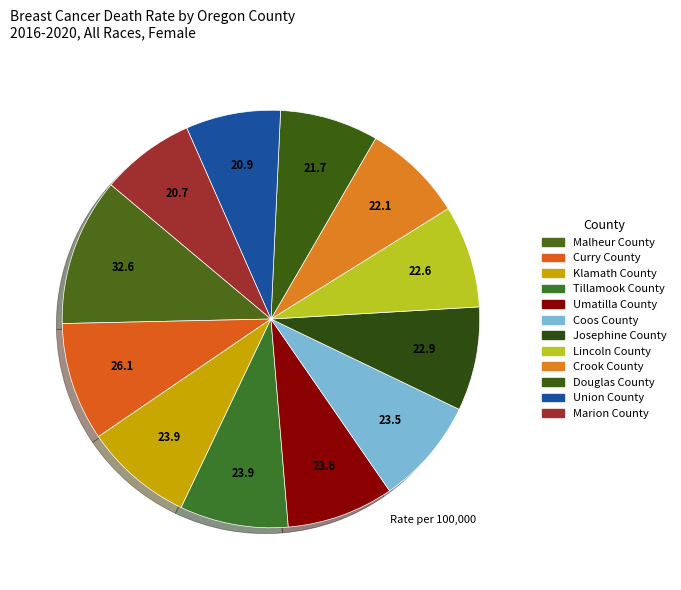

Which slice is the smallest?

Marion County